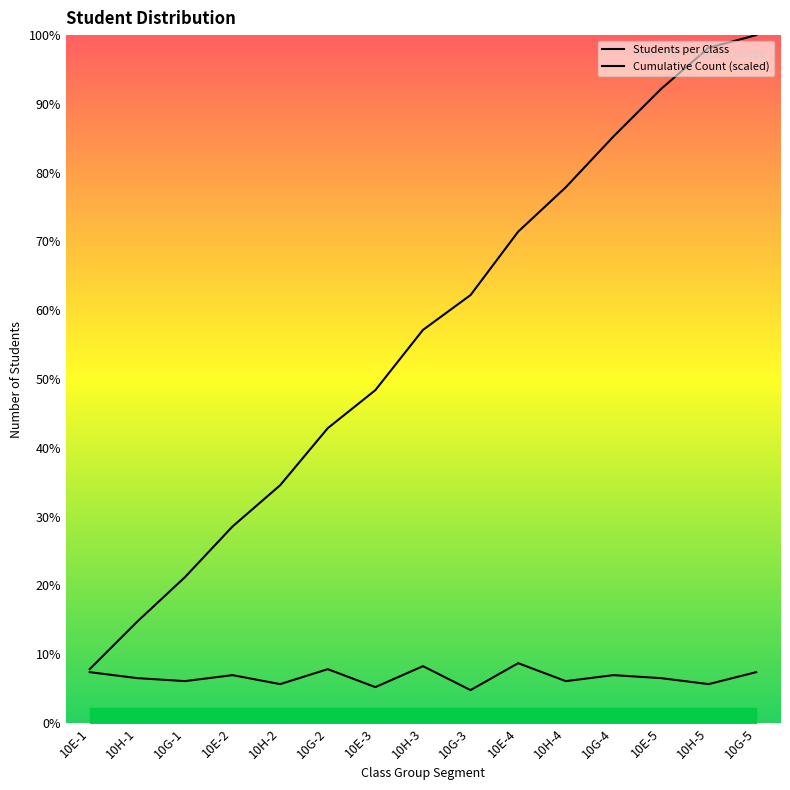

How many values in the Cumulative Count (scaled) series exceed 131?

8